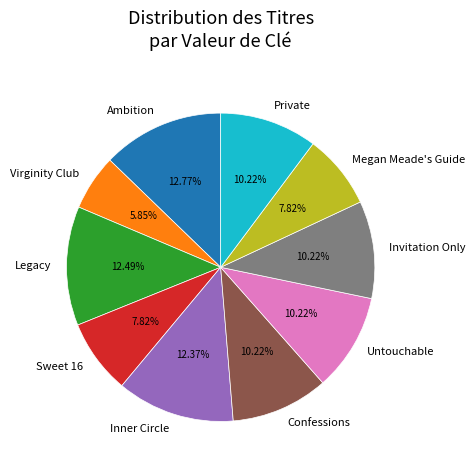

What percentage is the Legacy slice, to the nearest percent?

12%